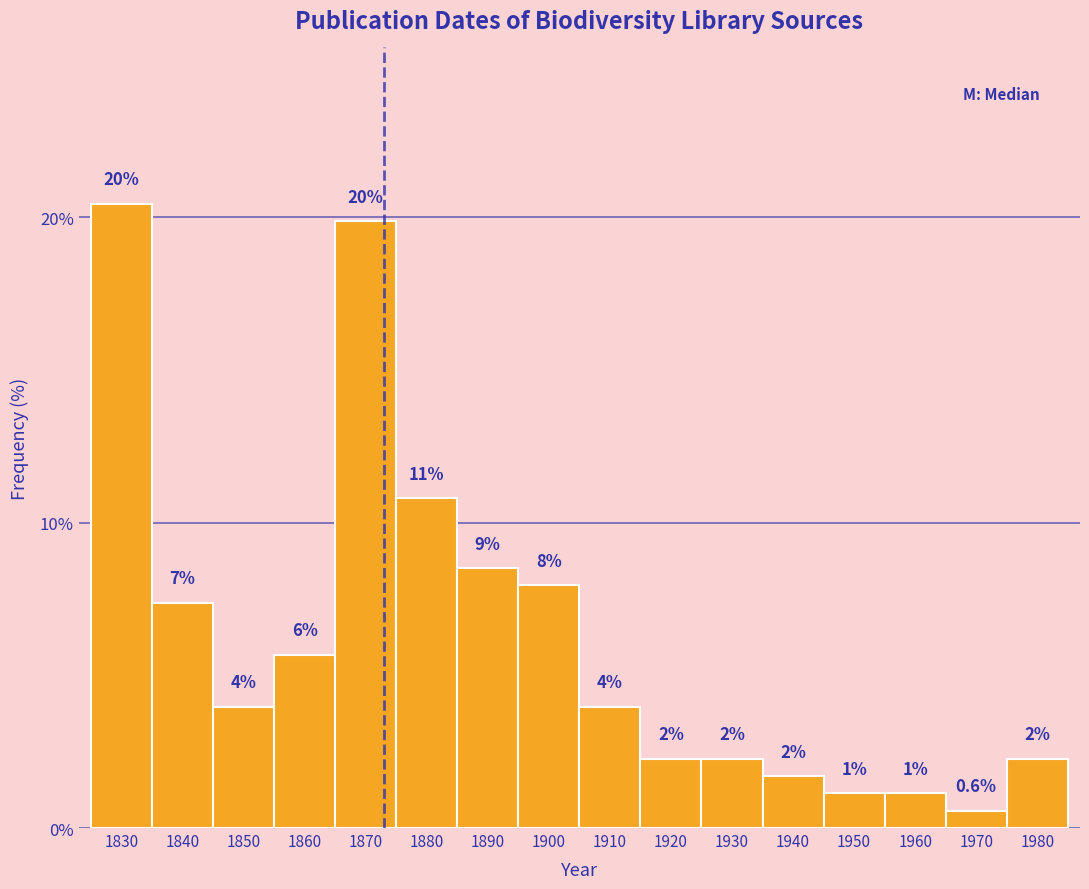

Are the bars horizontal?

No